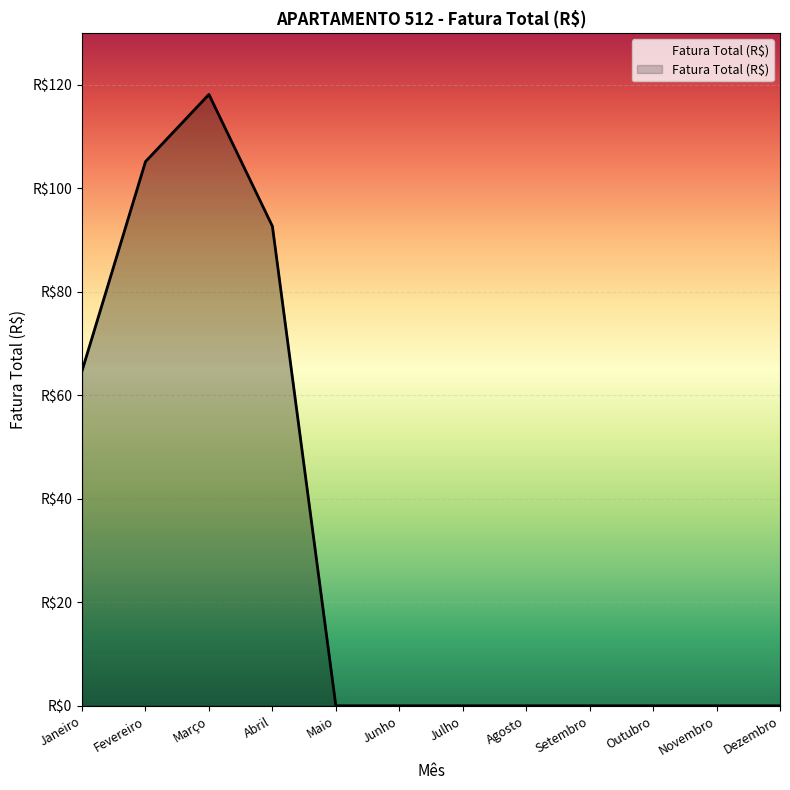

Does the chart display data point markers on the line(s)?

No